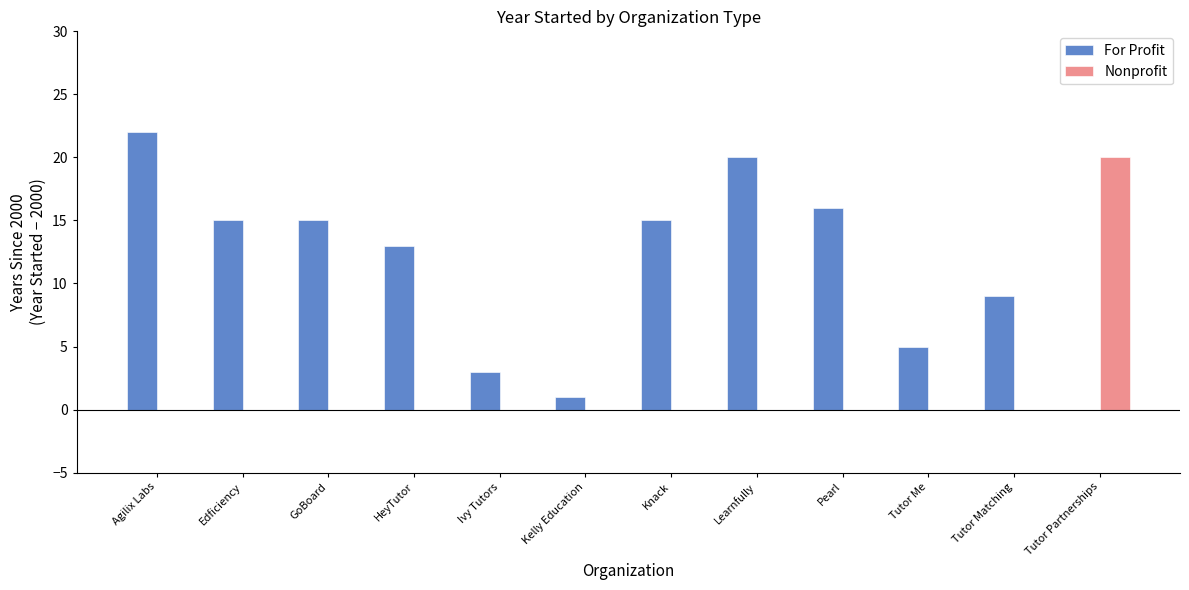

How many positive values does the For Profit series have?

11